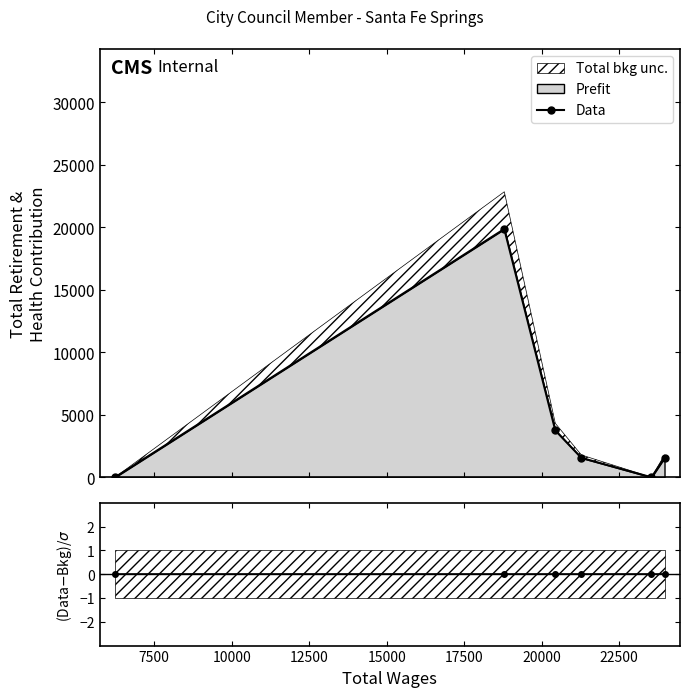

How many interior local valleys does the Data series have?

1